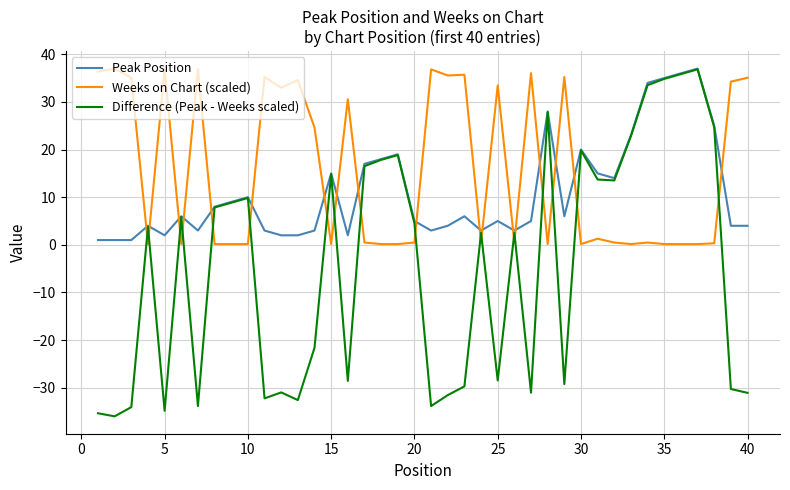

List the series in order of their overall mean, lowest first.

Difference (Peak - Weeks scaled), Peak Position, Weeks on Chart (scaled)